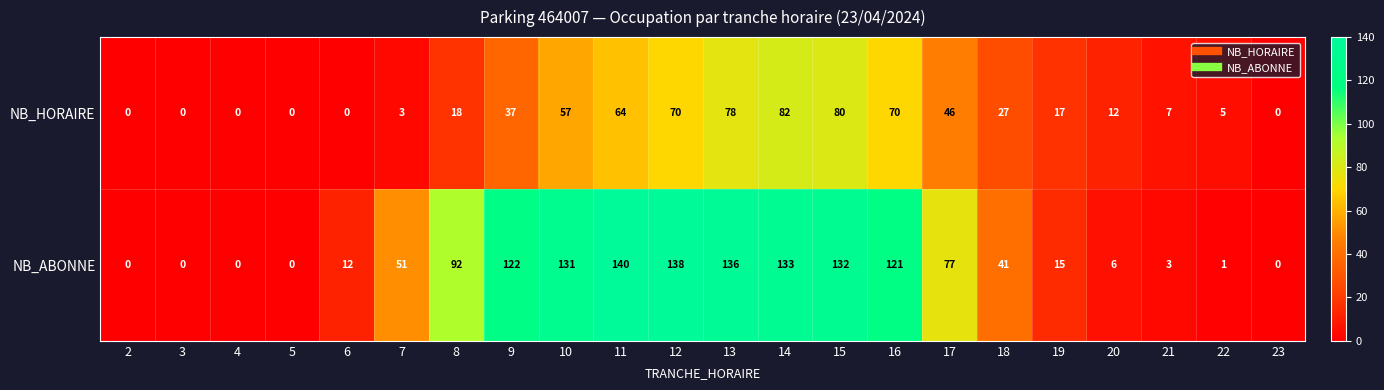

At how many categories does at least one series exceed 88?

9